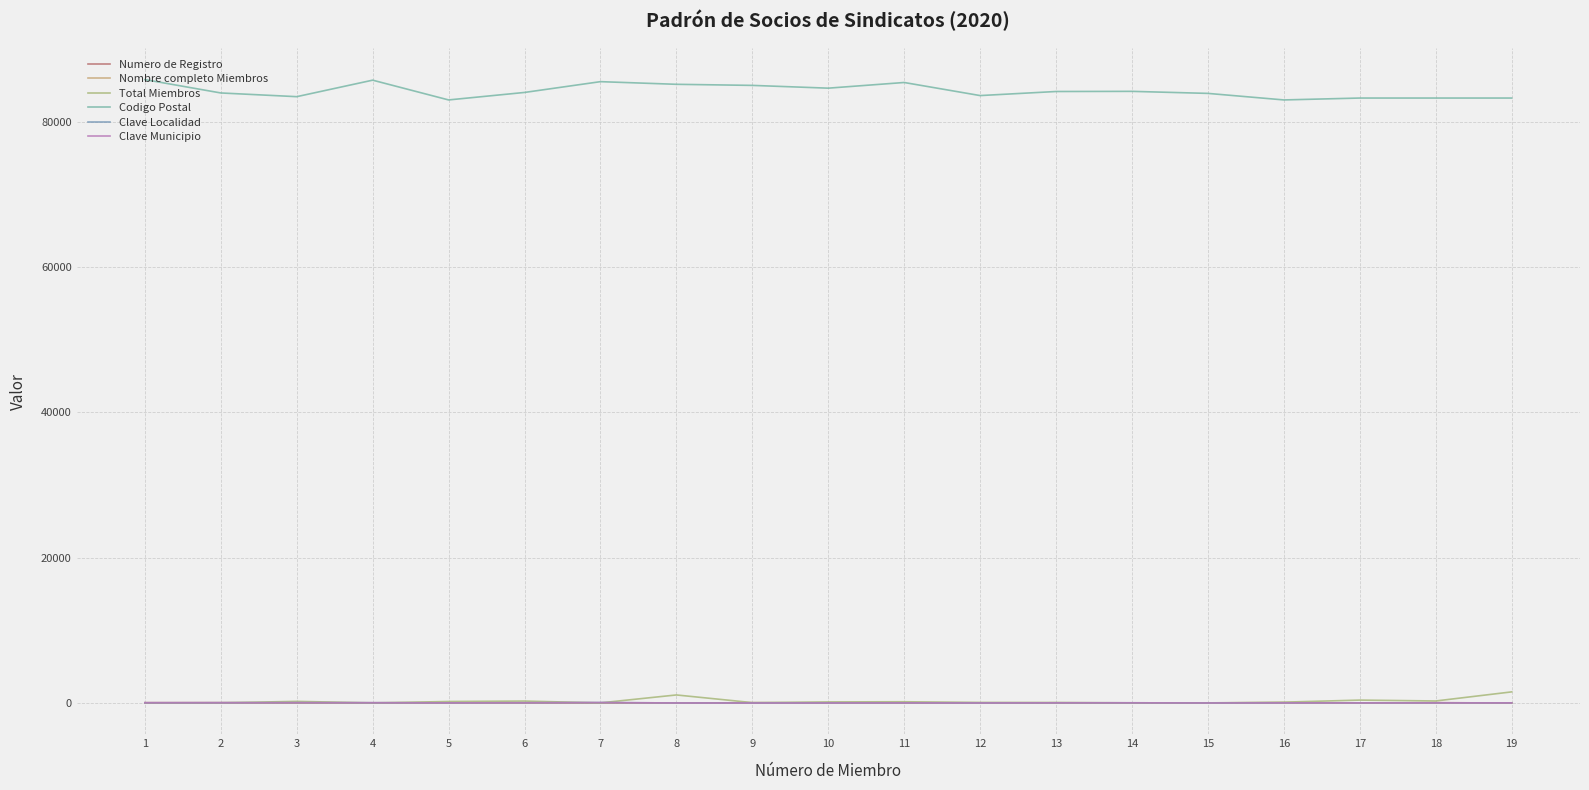

How many intersections are there between Clave Localidad and Total Miembros?

7